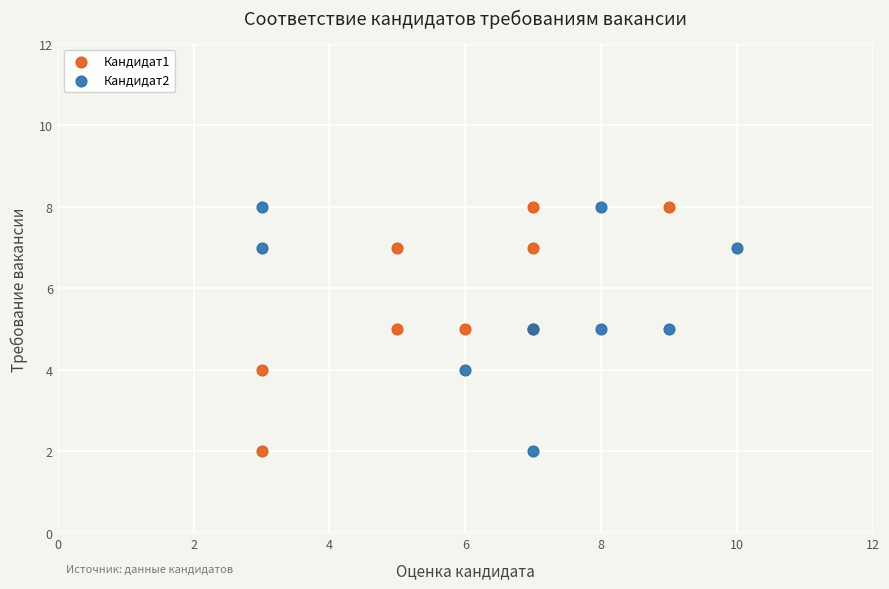

What are all the series names shown in the legend?

Кандидат1, Кандидат2